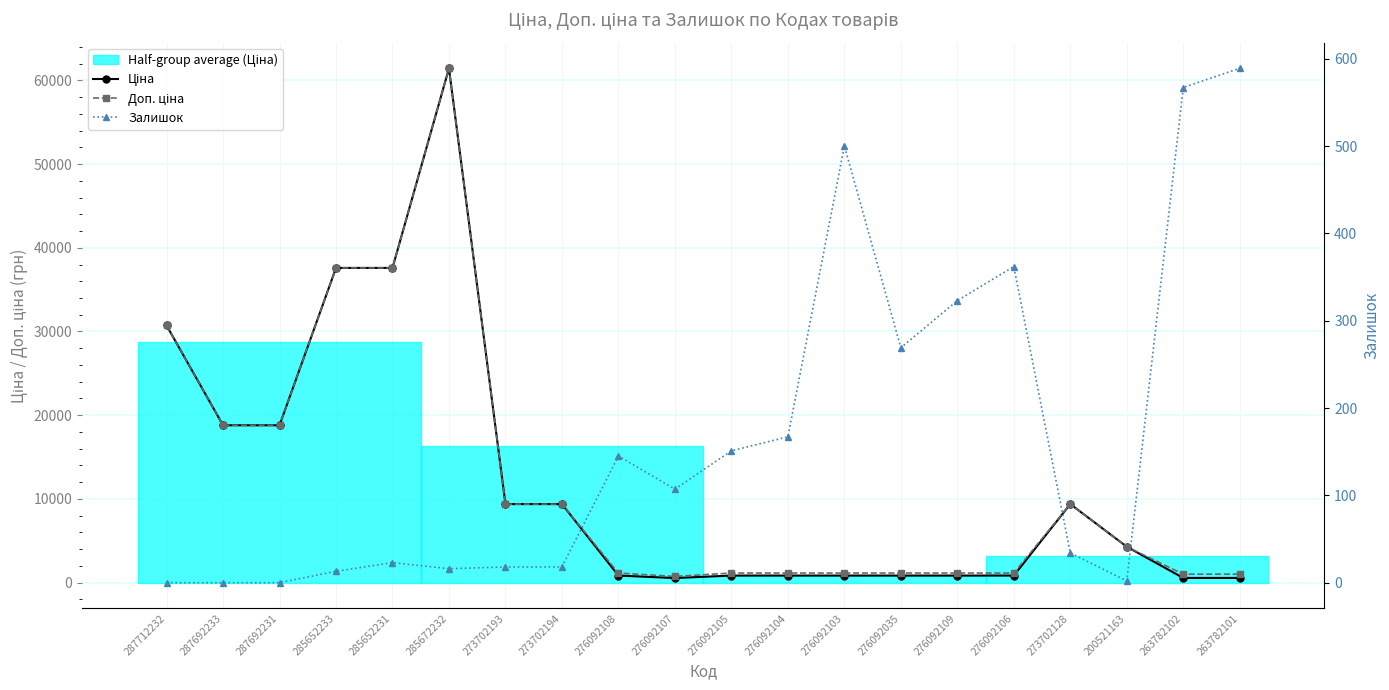

Reading left to right, list all the values displayed in this chart.

Ціна: 30717.1	18796.8	18796.8	37593.6	37593.6	61434.3	9384.0	9384.0	848.4	551.5	848.4	848.4	848.4	848.4	848.4	848.4	9384.0	4295.4	564.0	564.0
Доп. ціна: 30717.1	18796.8	18796.8	37593.6	37593.6	61434.3	9384.0	9384.0	1149.7	747.0	1149.7	1149.7	1149.7	1149.7	1149.7	1149.7	9384.0	4295.0	1017.8	1017.8
Залишок: 0.0	0.0	0.0	13.0	23.0	16.0	18.0	18.0	145.0	107.0	151.0	167.0	500.0	269.0	323.0	362.0	34.0	2.0	567.0	589.0